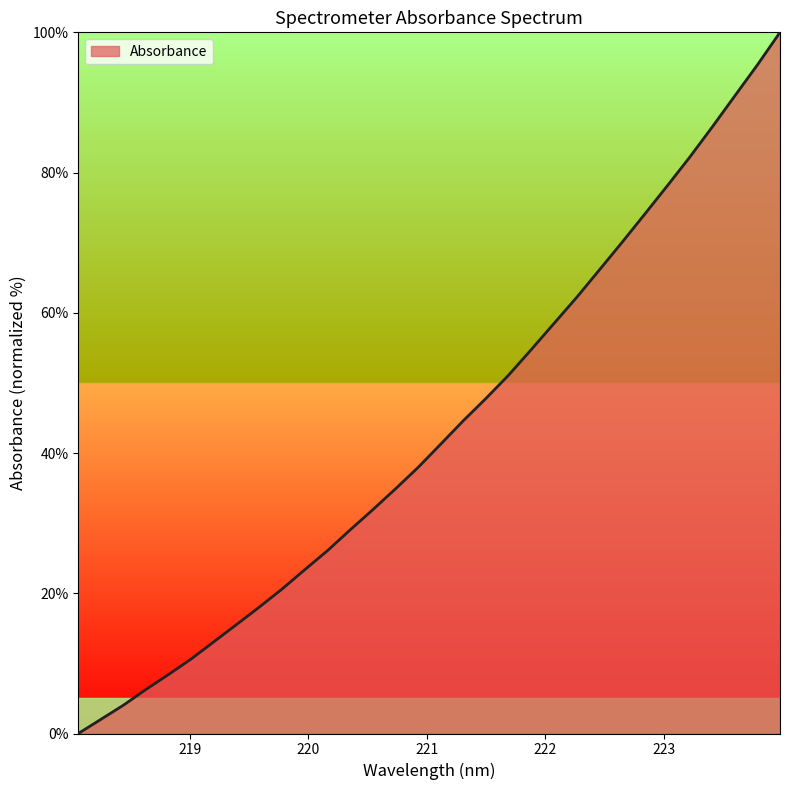

True or false: the data has more than 1 interior local peaks.

False